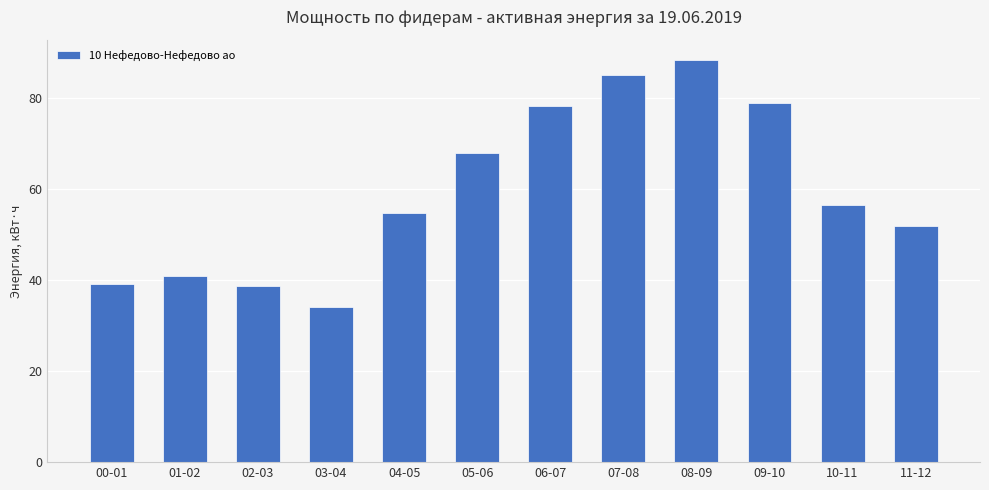

Reading right to left, what are all the values shown in this chart?

11-12=51.8	10-11=56.6	09-10=78.8	08-09=88.4	07-08=85.0	06-07=78.2	05-06=68.0	04-05=54.8	03-04=34.0	02-03=38.8	01-02=41.0	00-01=39.2